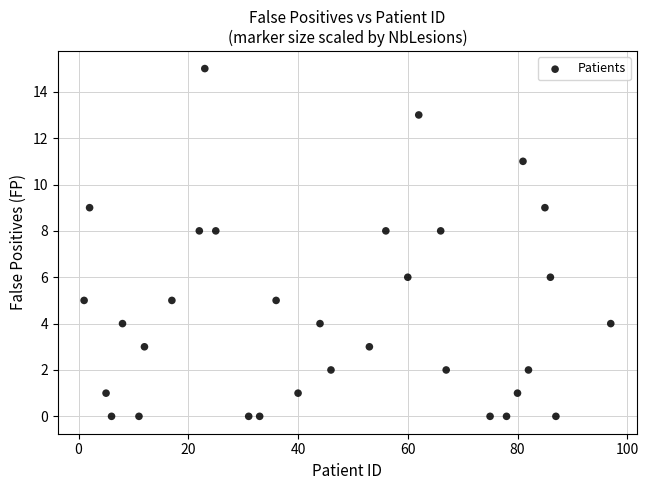

What is the range of X values (max minus min)?

96